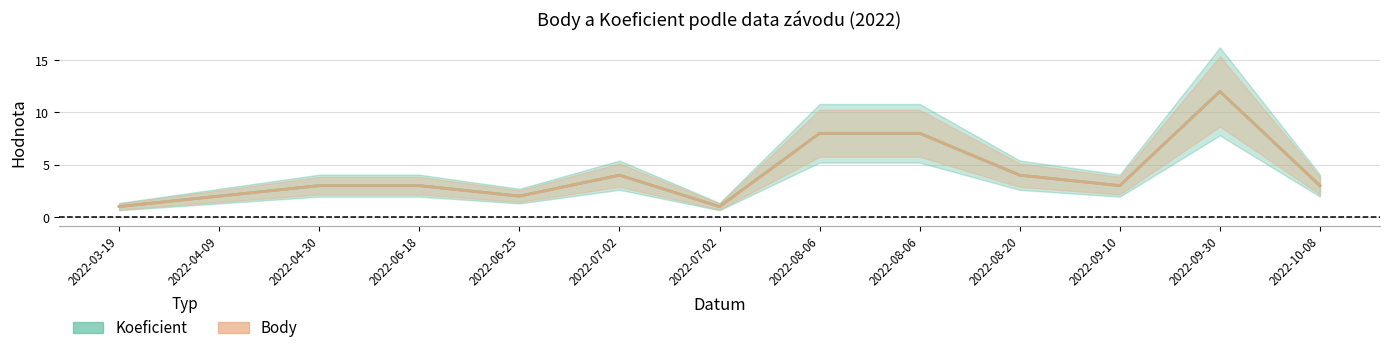

At 2022-04-30, list the series in order from largest to smallest.

Koeficient, Body